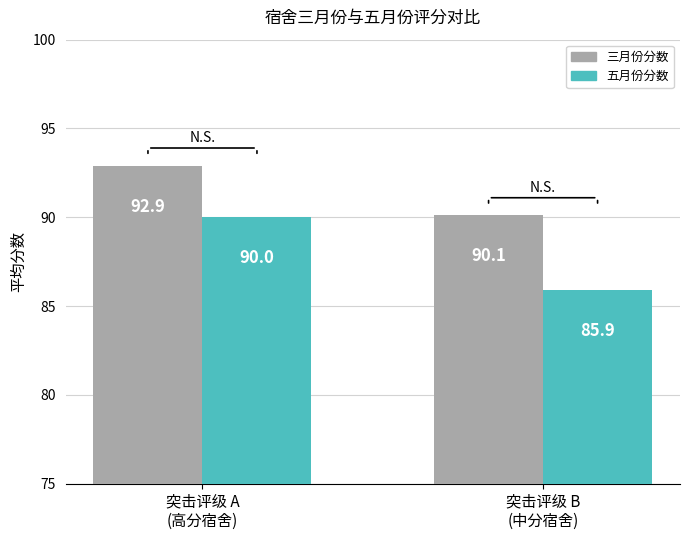

At which label does 三月份分数 first exceed 92?

突击评级 A
(高分宿舍)